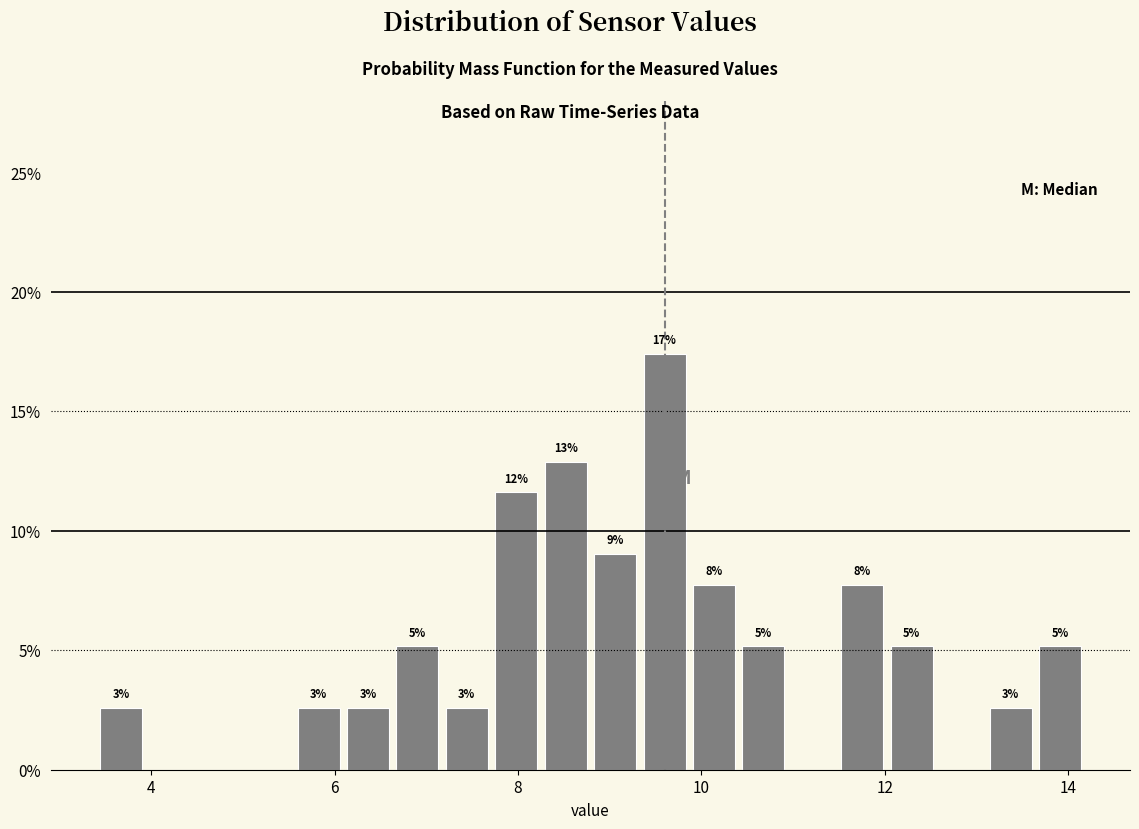

Read against the x-axis, roughly where is the centre of the tallest bar?

9.6